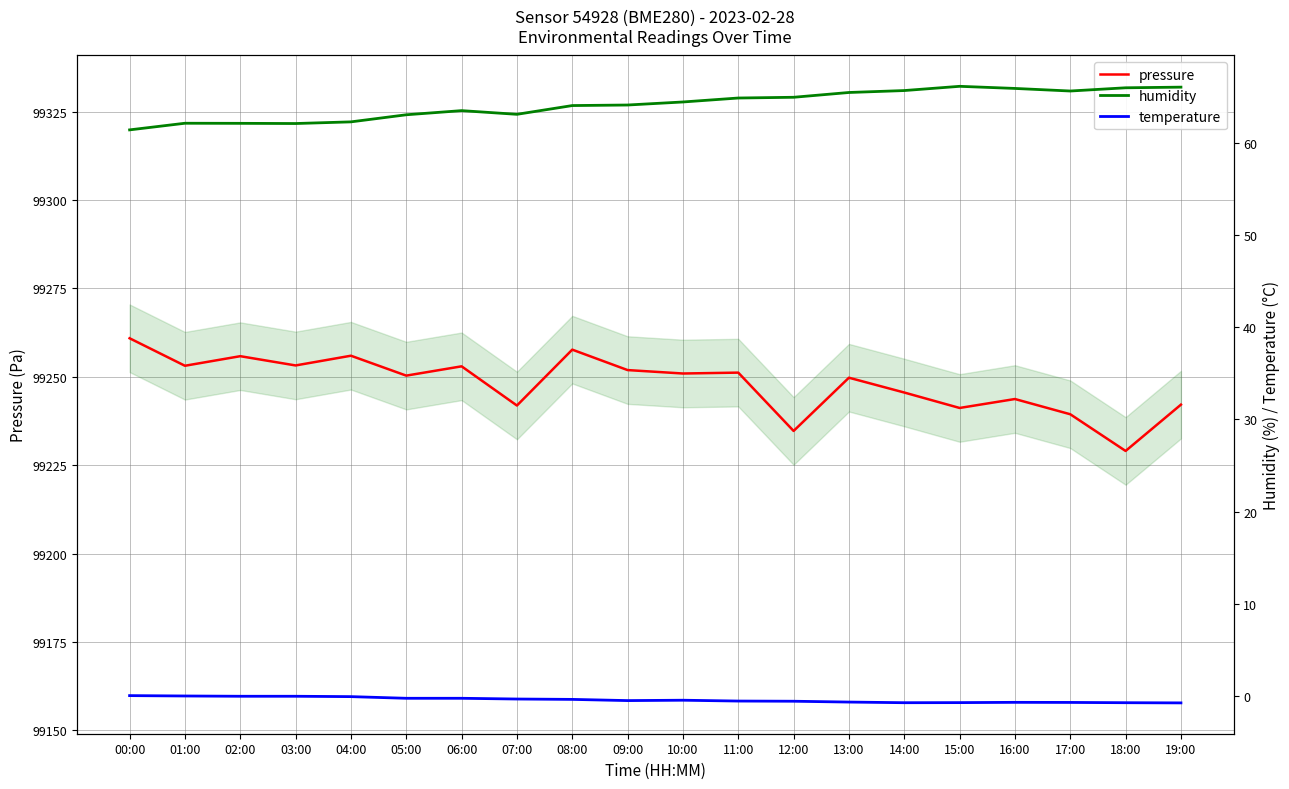

The value of temperature at 03:00 is -0.1. True or false?

True